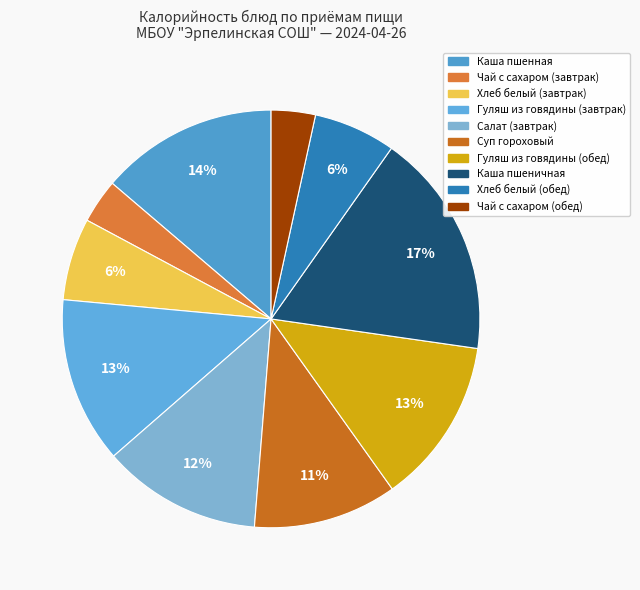

What percentage is the Хлеб белый (обед) slice, to the nearest percent?

6%